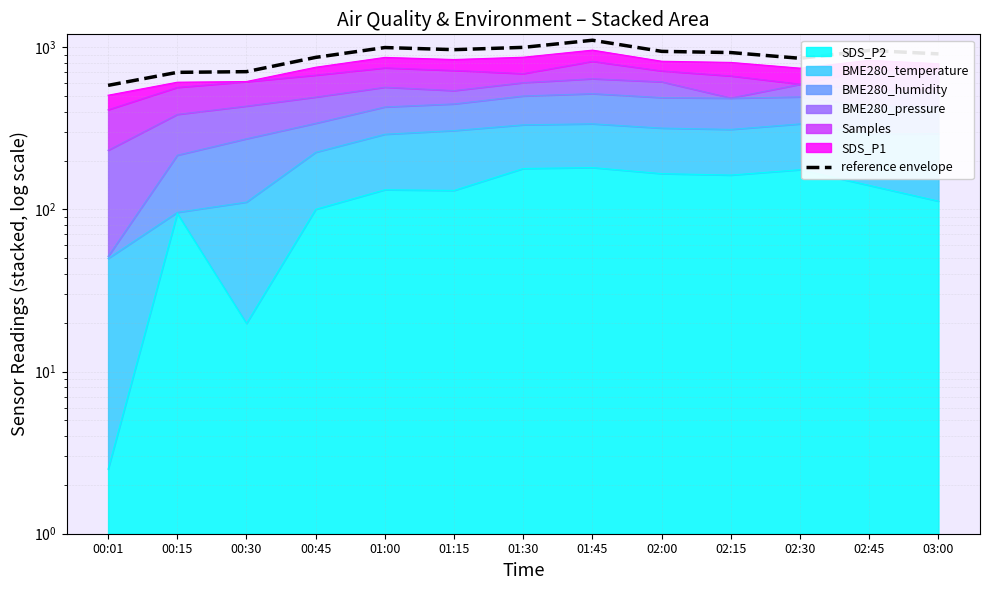

What is the difference between the values at 00:30 and 01:45?

396.9